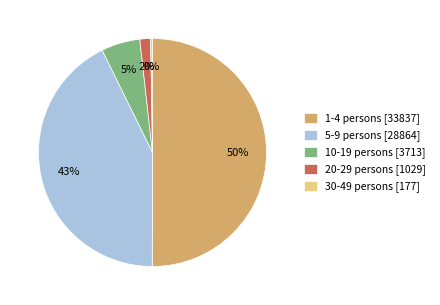

To the nearest percent, what portion does 1-4 persons represent?

50%